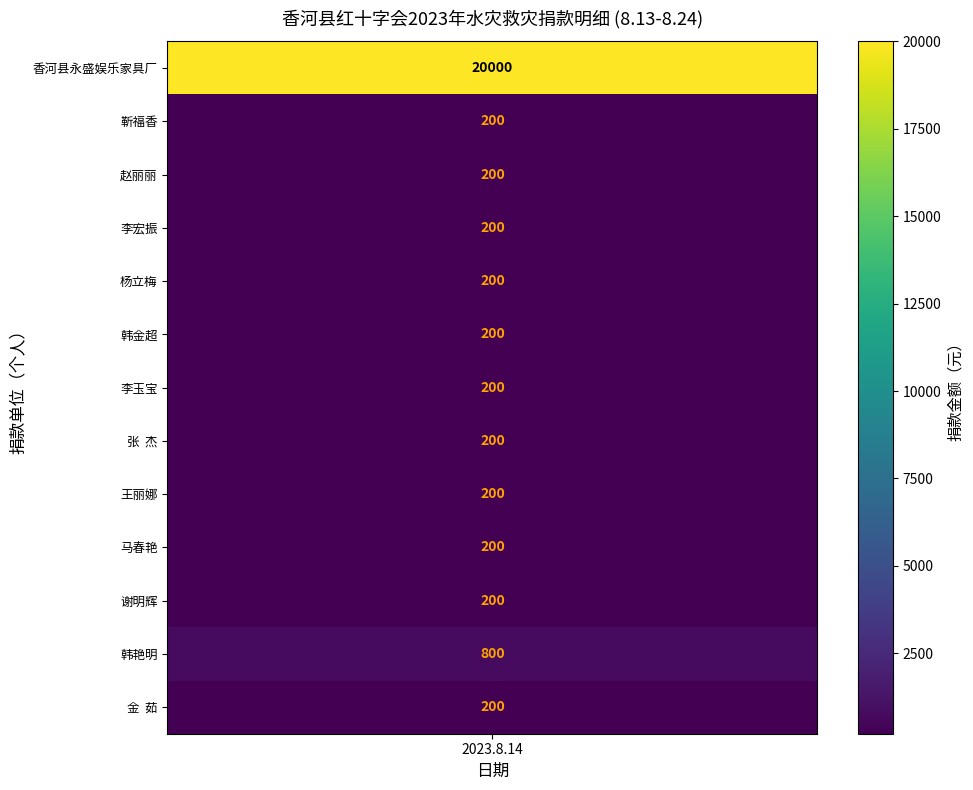

True or false: the data shows 200 at 张  杰.

True